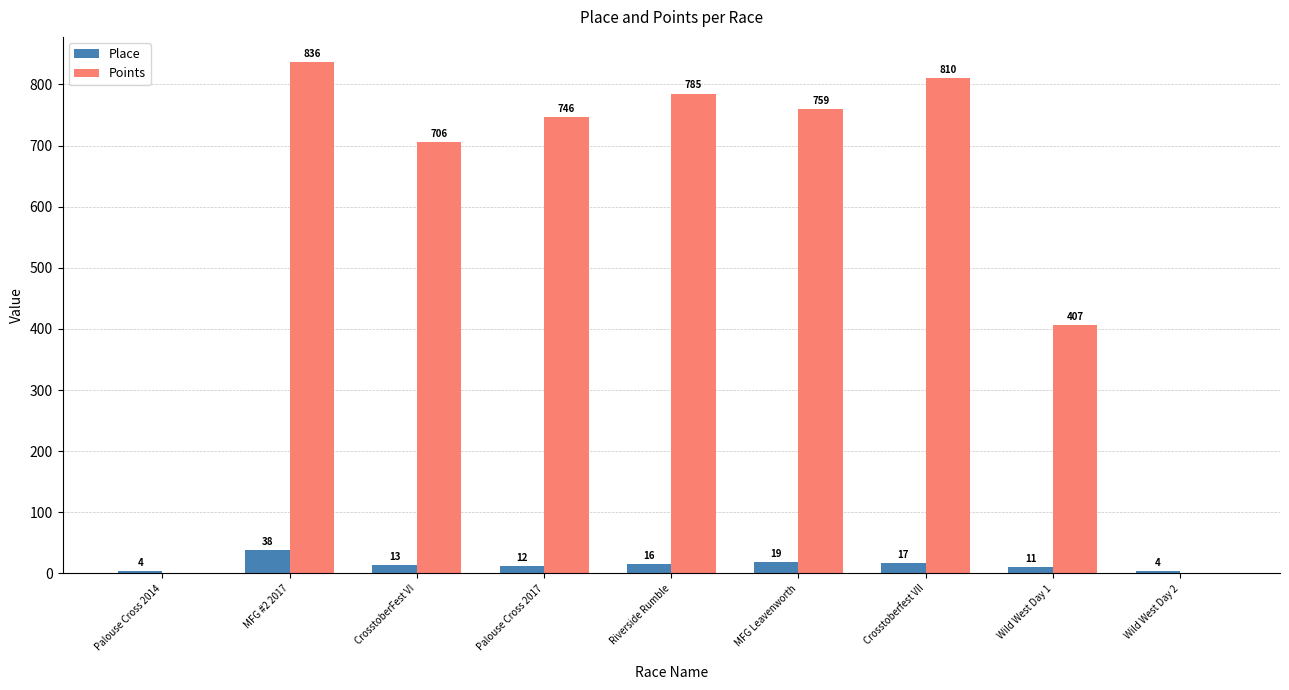

Are the bars horizontal?

No